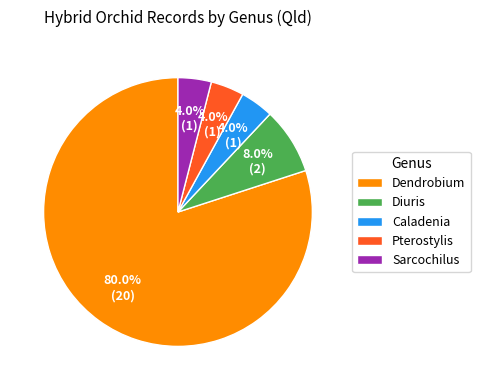

Which slice is the largest?

Dendrobium